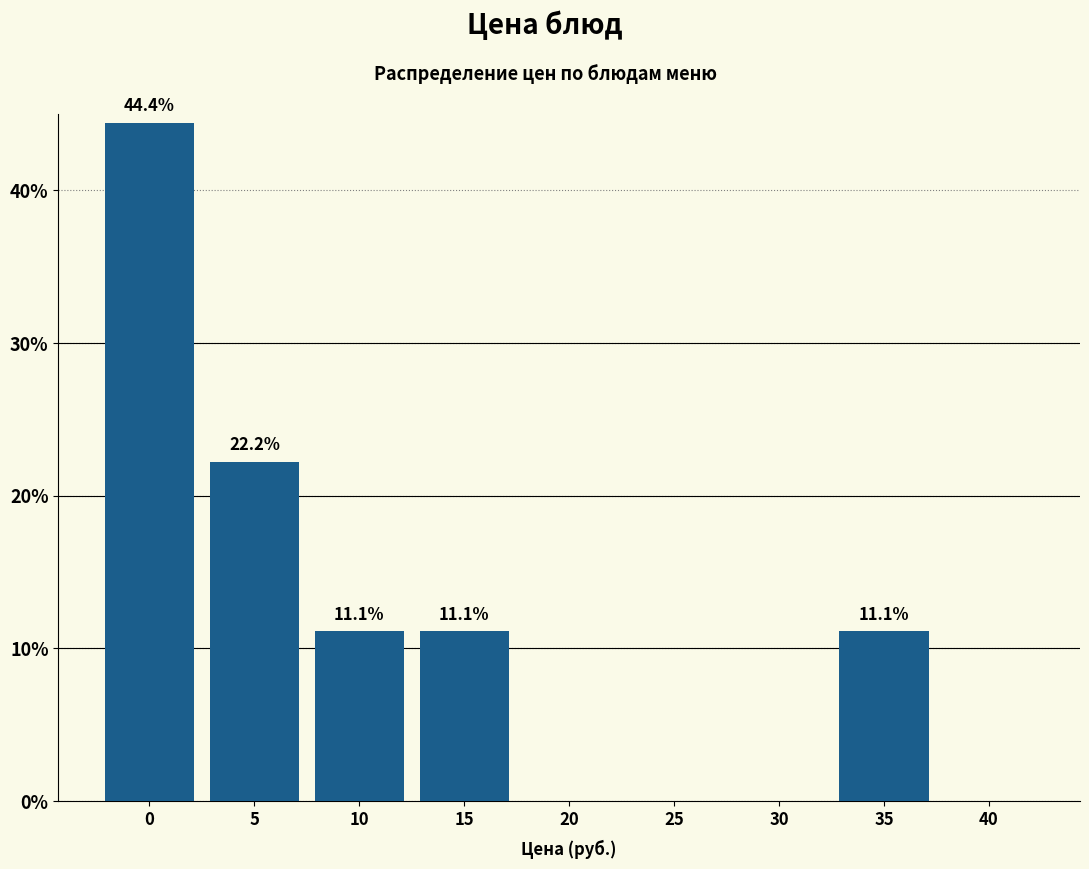

Reading right to left, list all the values displayed in this chart.

40=0.0	35=11.1	30=0.0	25=0.0	20=0.0	15=11.1	10=11.1	5=22.2	0=44.4